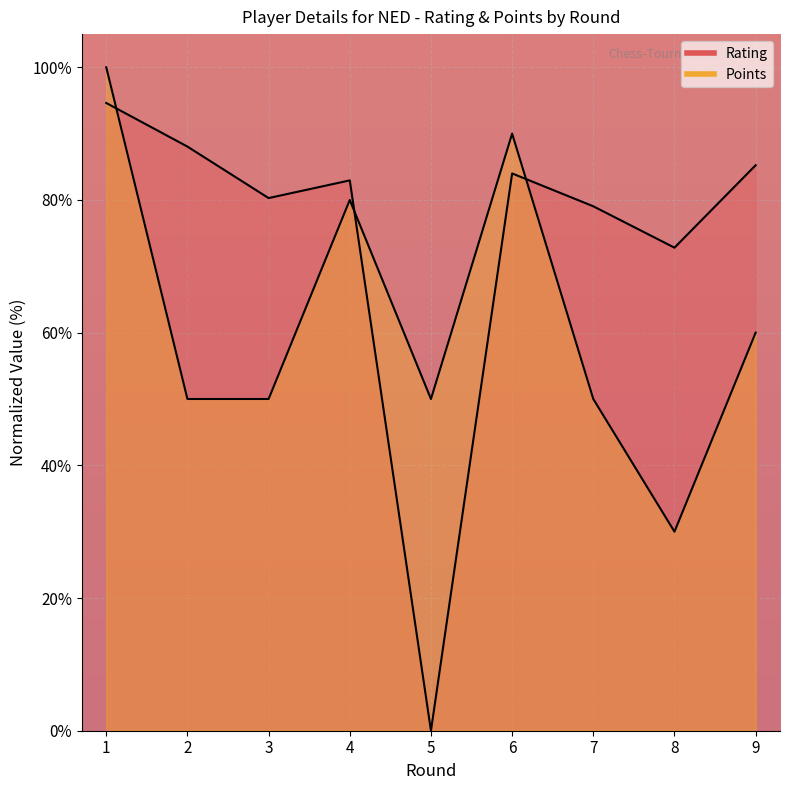

True or false: Rating has a value of 157.9 at 2.

False